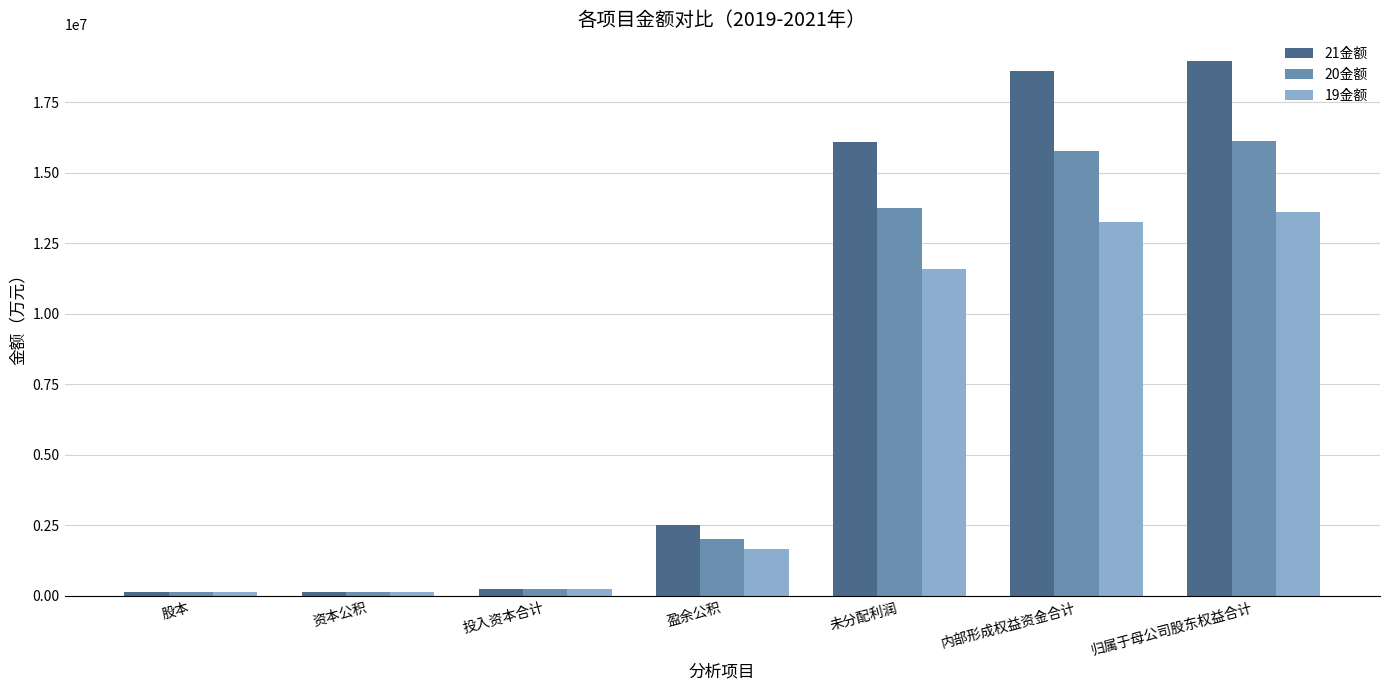

What is the smallest value displayed?

125619.8